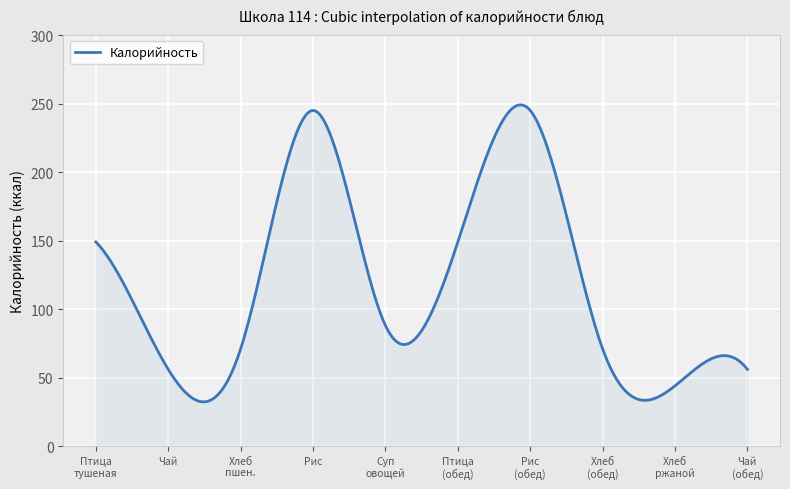

What is the difference between the maximum and minimum values?

216.8